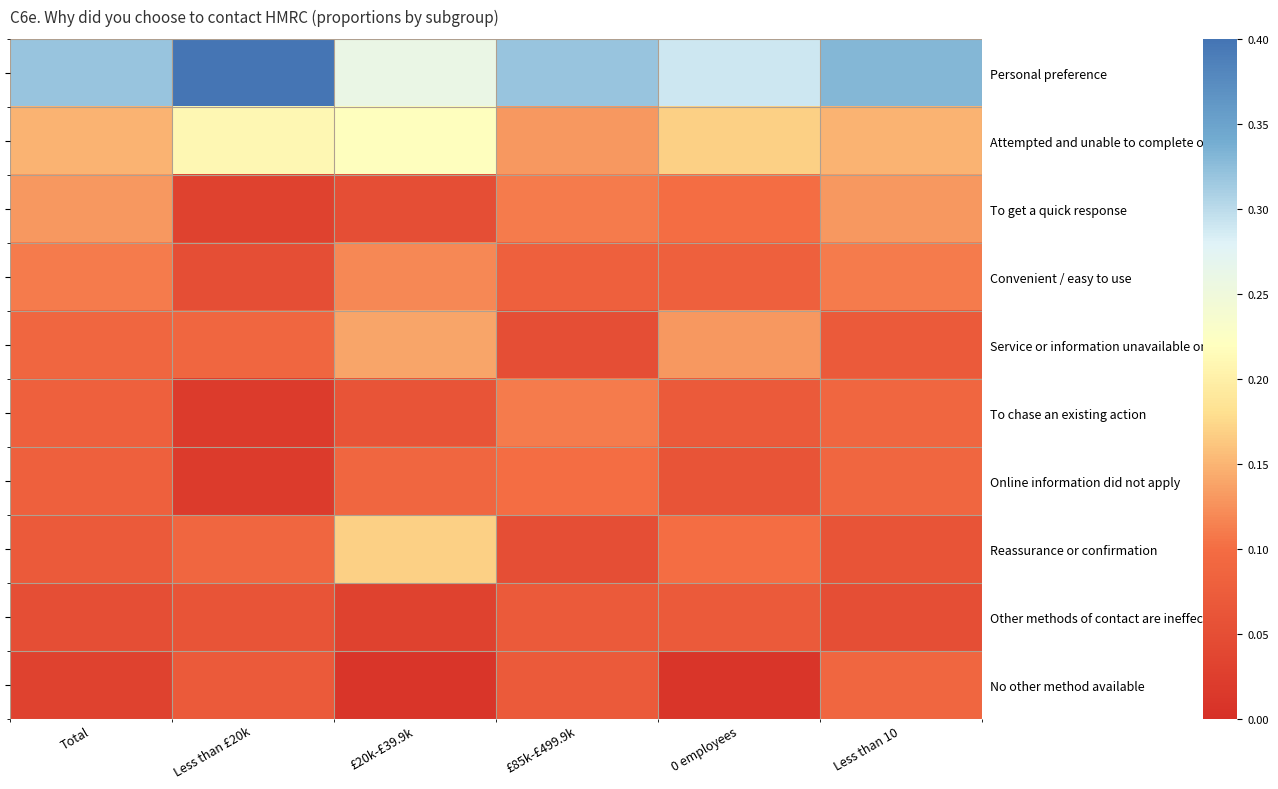

Which label corresponds to the smallest value in the chart?

£20k-£39.9k